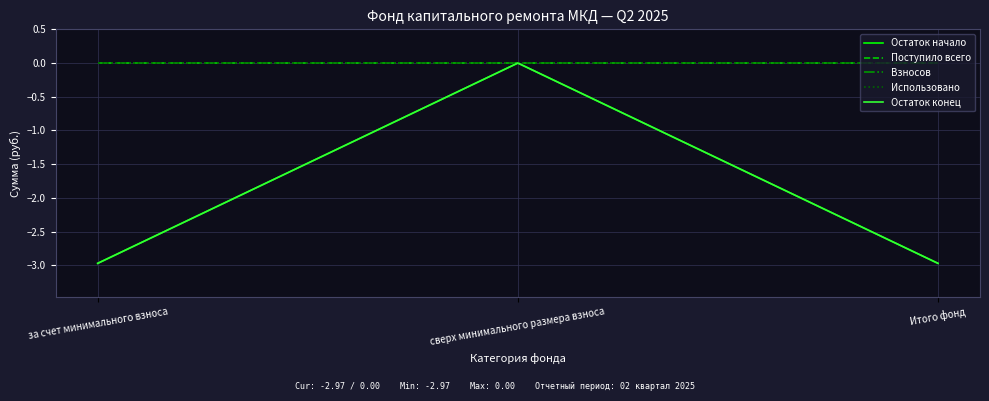

Does the chart display data point markers on the line(s)?

No